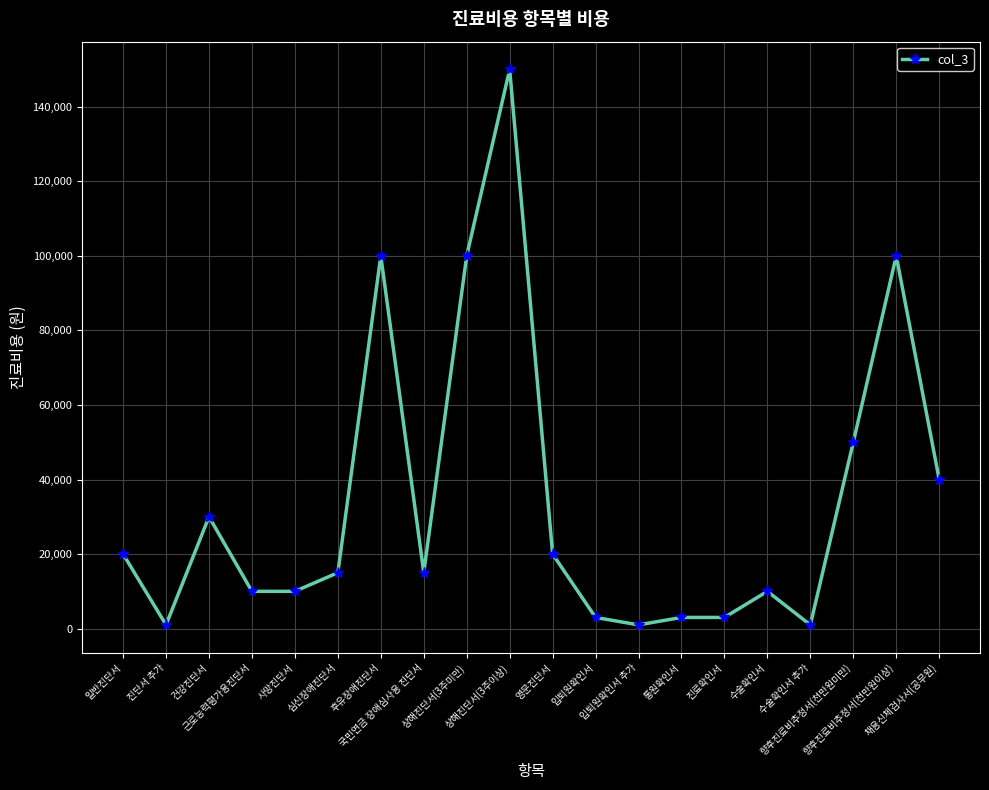

What position from the left is 수술확인서?

16